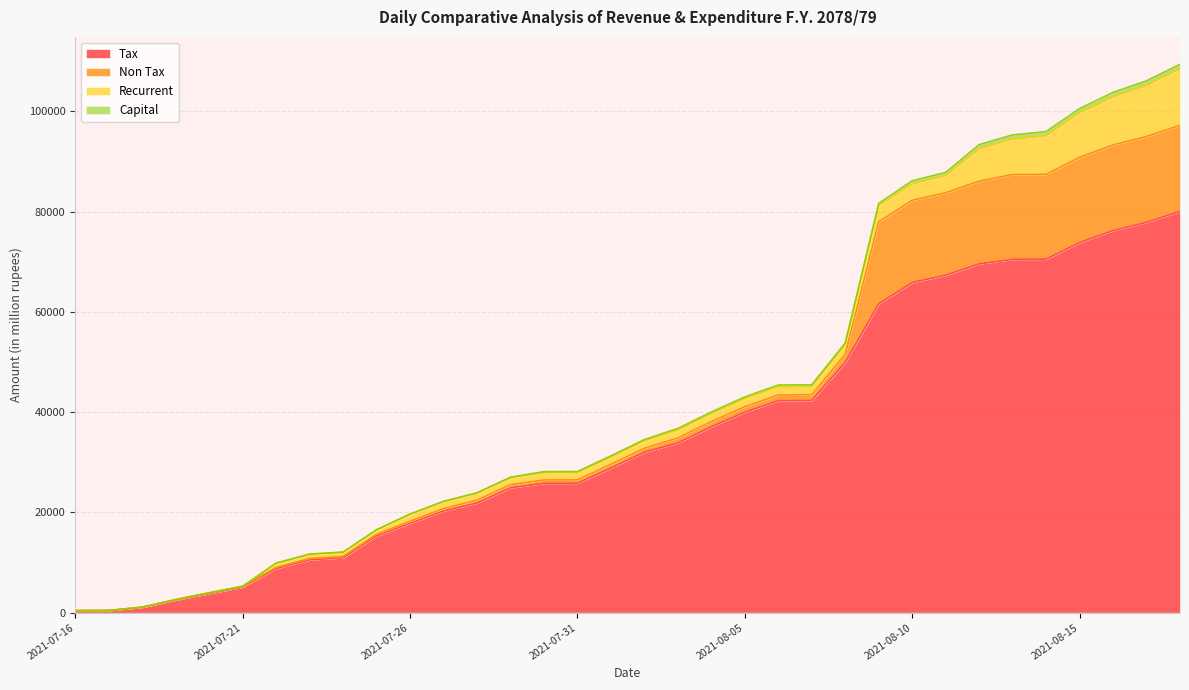

What is the maximum value for Tax?

80011.7